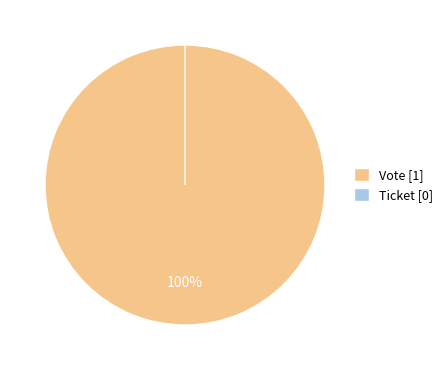

To the nearest percent, what is the difference between the Ticket and Vote slice percentages?

100%